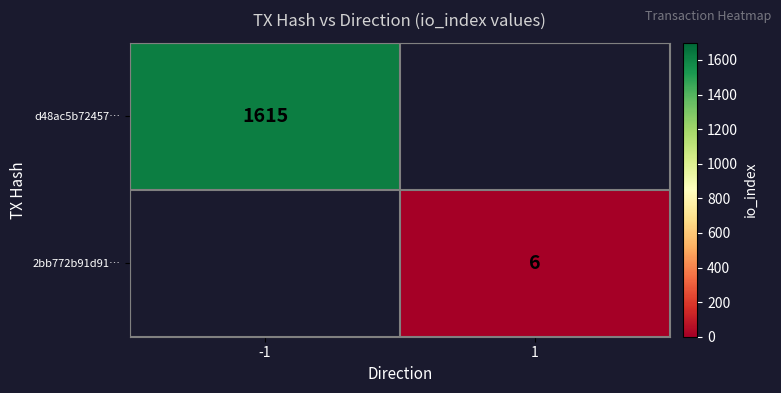

Is the value of 2bb772b91d91… at 1 greater than the value of d48ac5b72457… at -1?

No